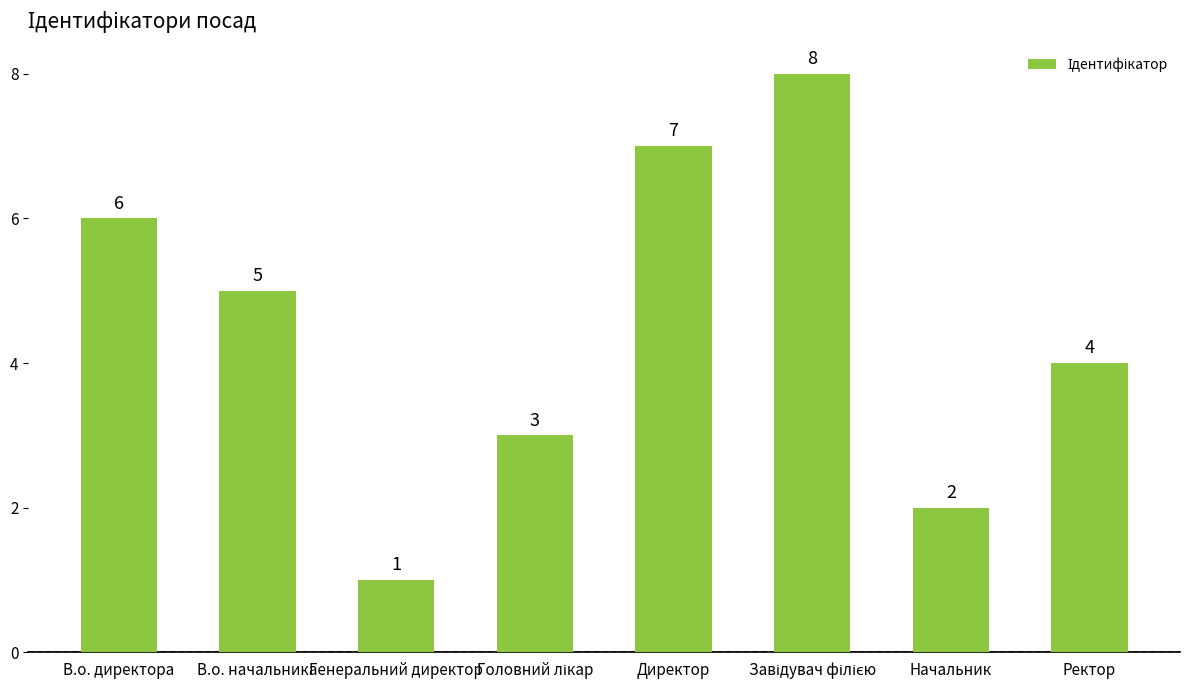

What value does the data have at В.о. начальника?

5